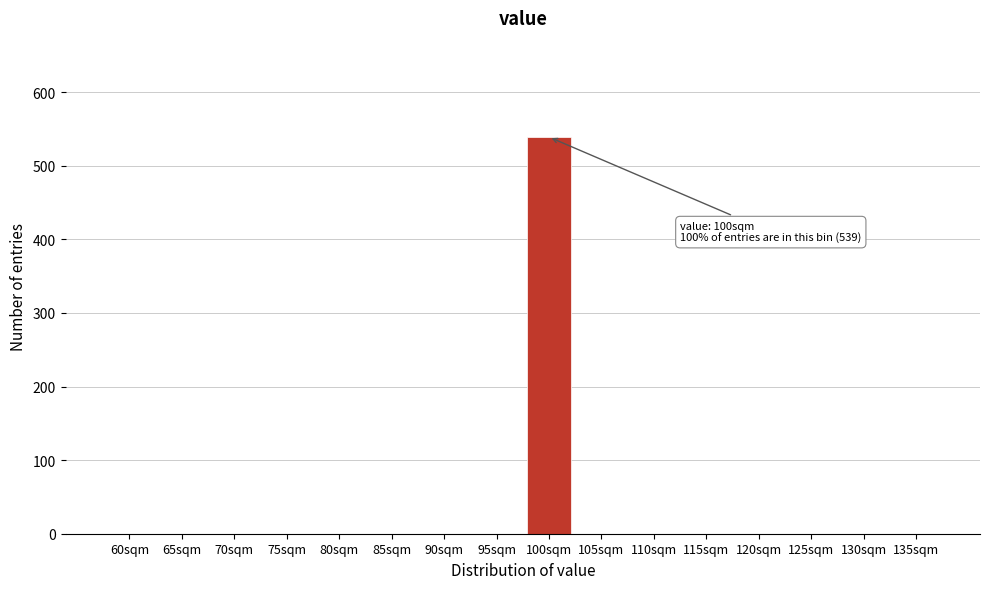

Reading right to left, extract all data points from this chart.

135sqm=0	130sqm=0	125sqm=0	120sqm=0	115sqm=0	110sqm=0	105sqm=0	100sqm=539	95sqm=0	90sqm=0	85sqm=0	80sqm=0	75sqm=0	70sqm=0	65sqm=0	60sqm=0